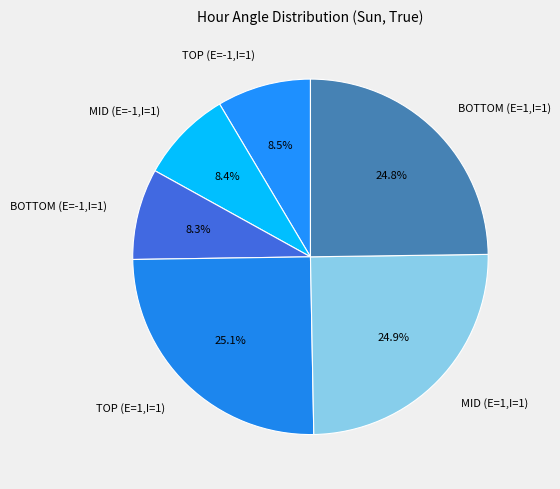

Is there a majority slice in this chart?

No